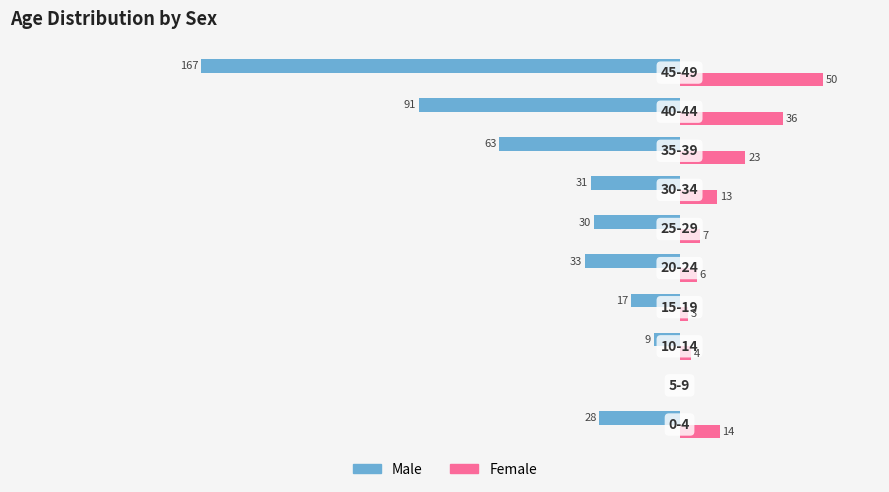

Rank the series by their average value, from highest to lowest.

Female, Male